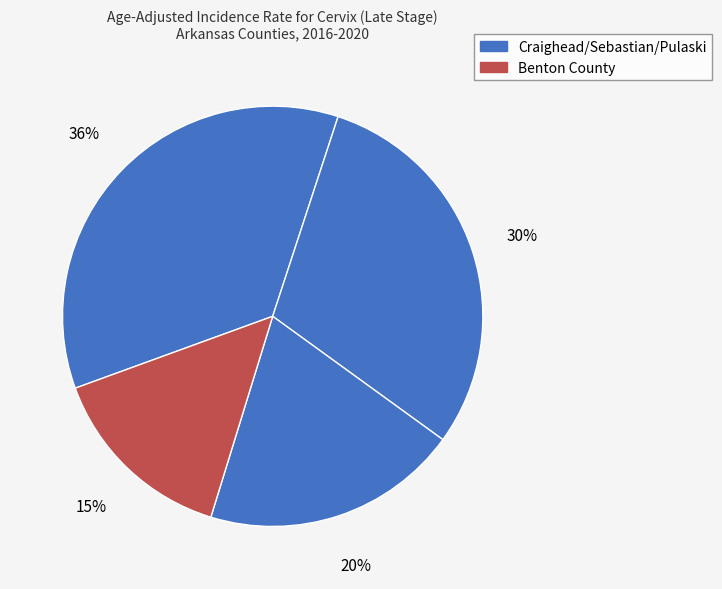

Which slice is the smallest?

Benton County